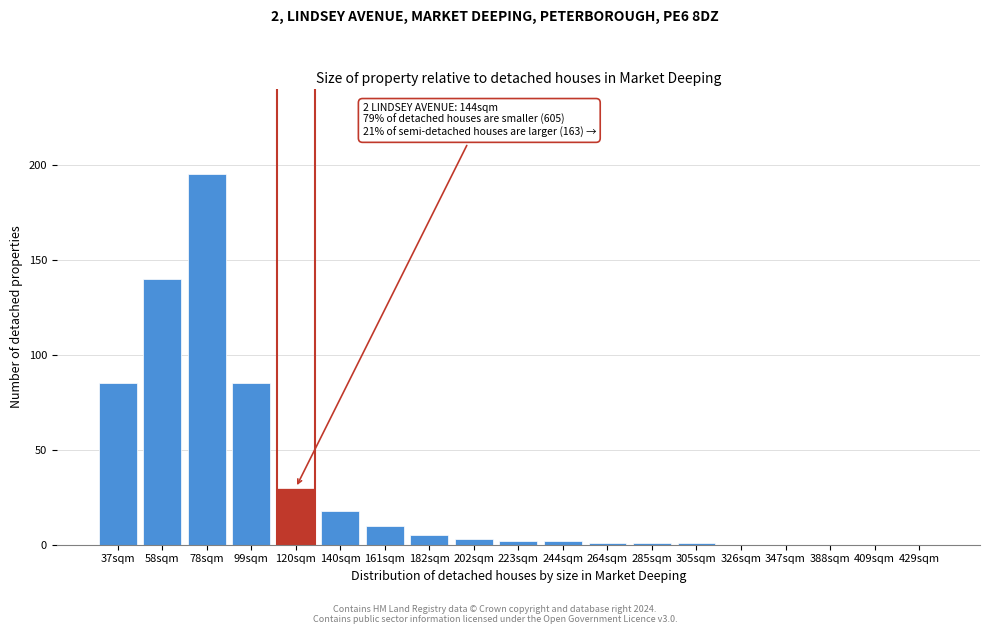

Reading left to right, transcribe all the data shown in this chart.

37sqm=85	58sqm=140	78sqm=195	99sqm=85	120sqm=30	140sqm=18	161sqm=10	182sqm=5	202sqm=3	223sqm=2	244sqm=2	264sqm=1	285sqm=1	305sqm=1	326sqm=0	347sqm=0	388sqm=0	409sqm=0	429sqm=0